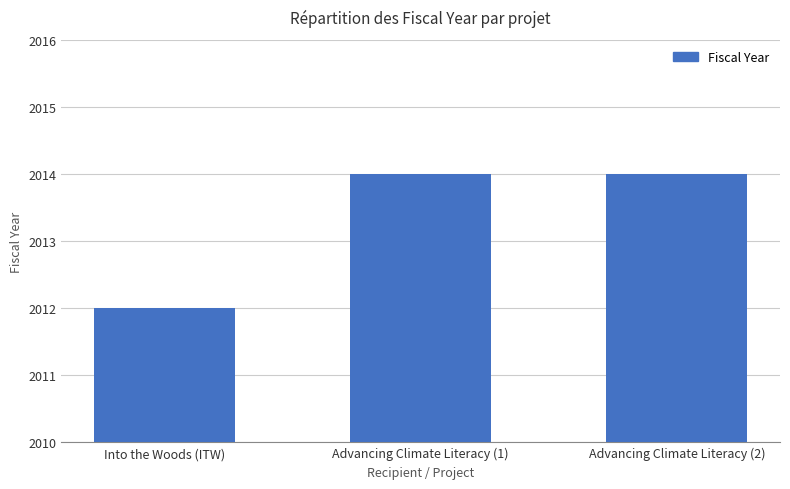

What is the sum of all values?

6040